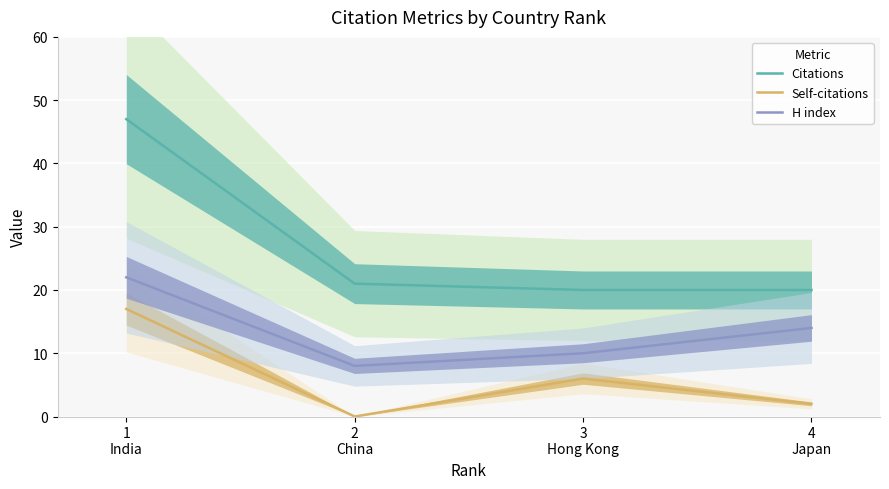

The Self-citations series shows -12 at 2
China. True or false?

False